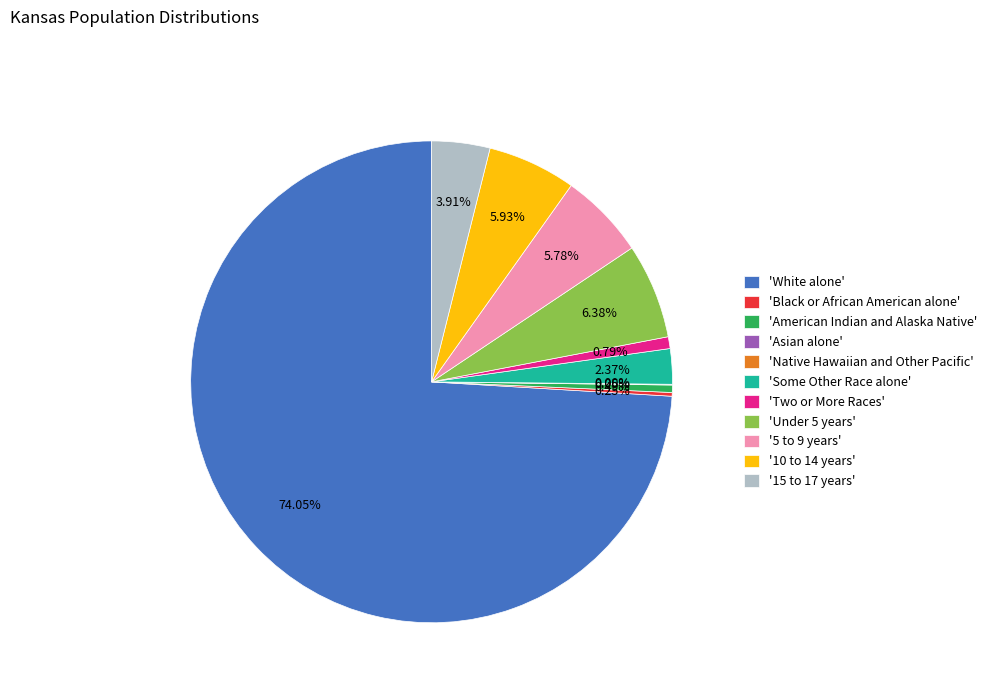

What is the ratio of the value at 'Under 5 years' to the value at 'Two or More Races'?

8.1